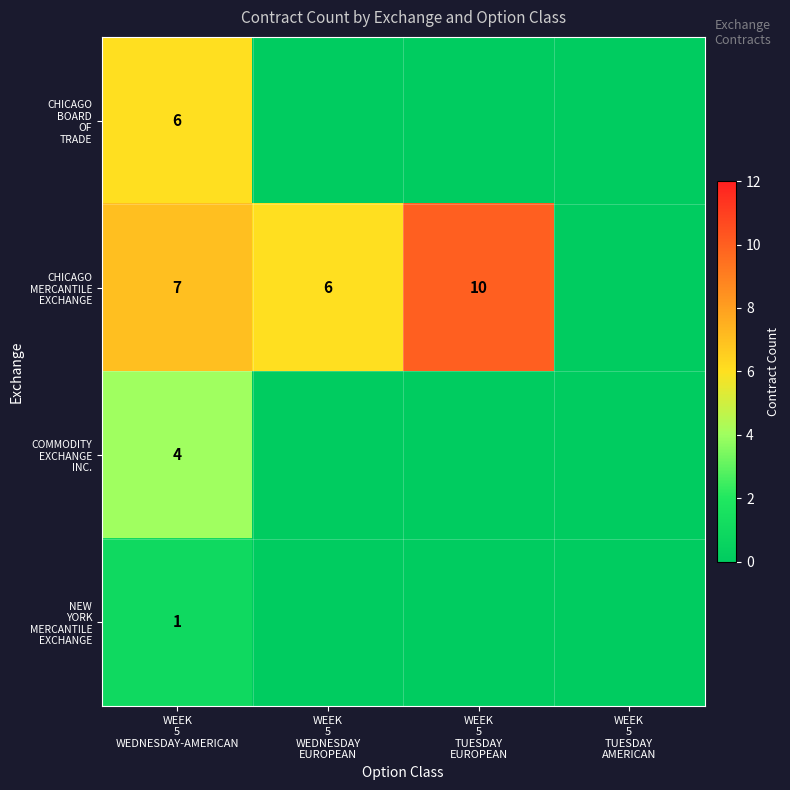

Rank the series at WEEK 5 WEDNESDAY EUROPEAN from highest to lowest value.

CHICAGO MERCANTILE EXCHANGE, CHICAGO BOARD OF TRADE, COMMODITY EXCHANGE INC., NEW YORK MERCANTILE EXCHANGE